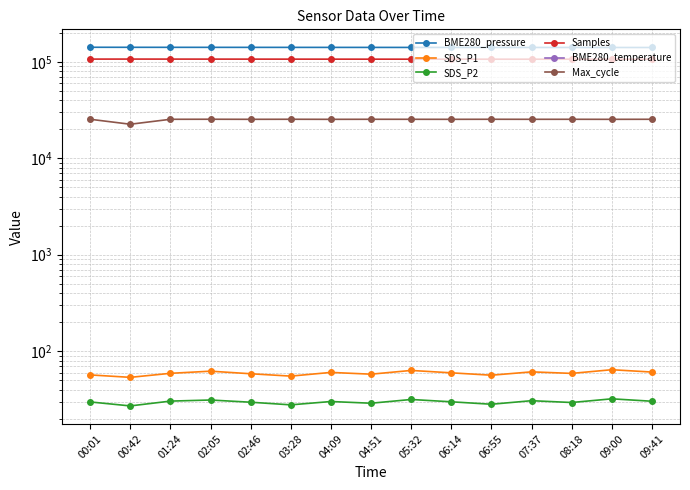

What is the maximum value for SDS_P1?

64.3